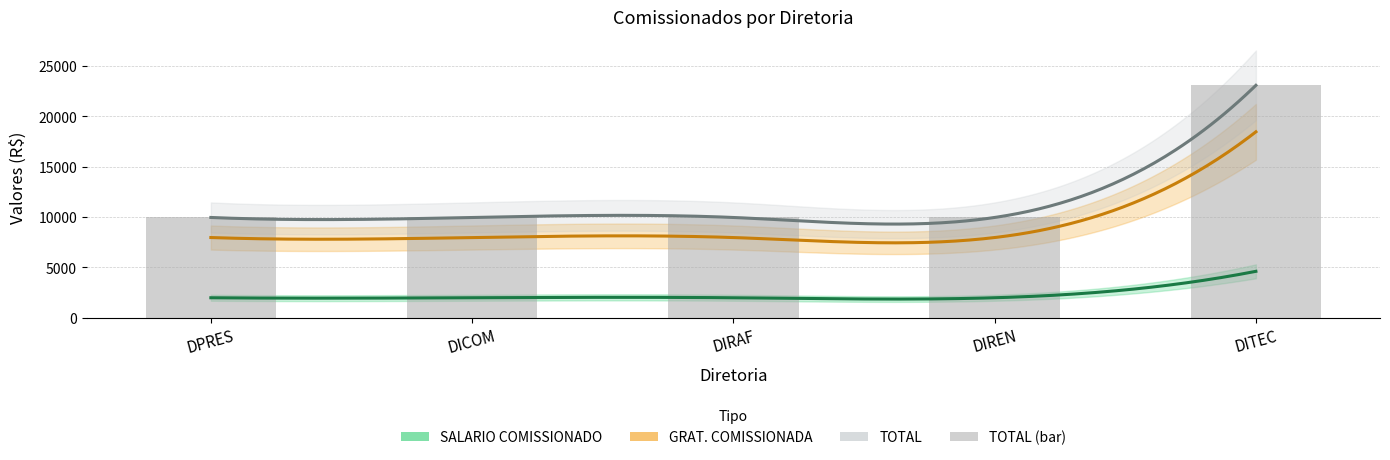

What is the minimum value shown in the chart?

1992.5